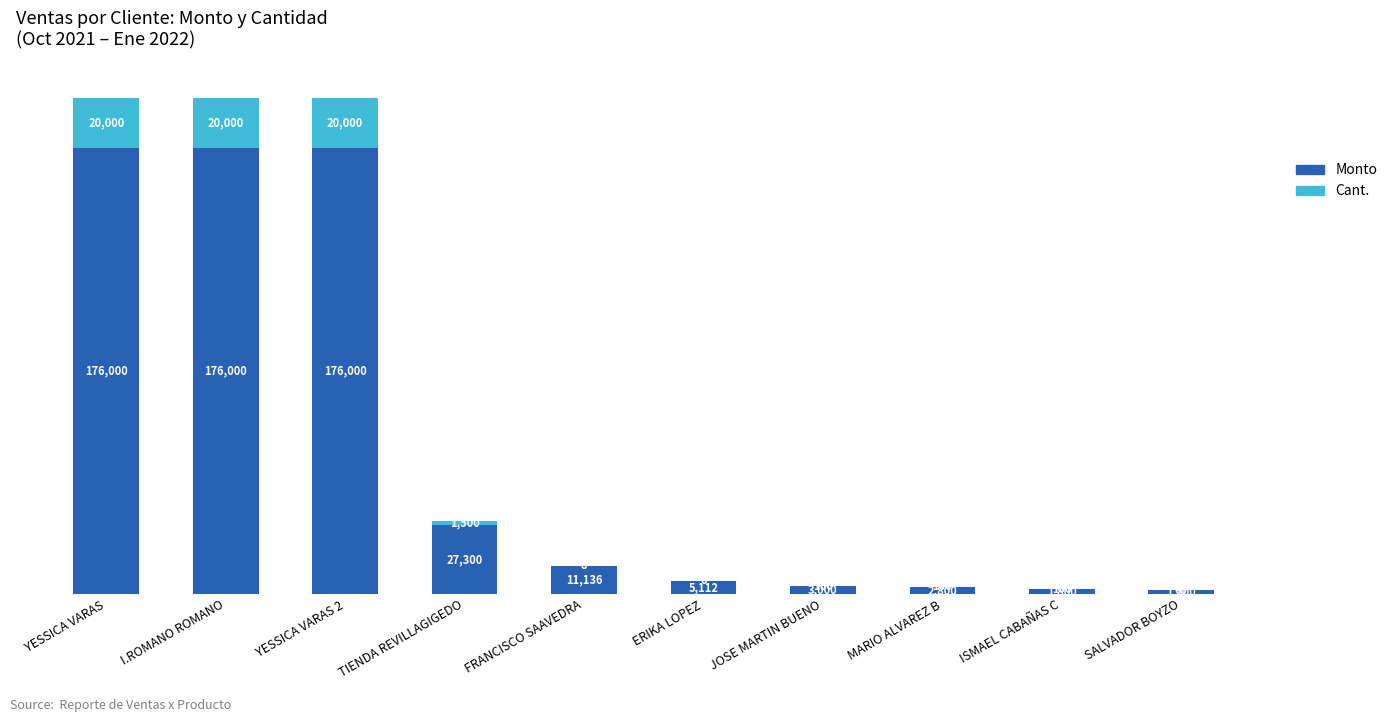

At which label is Monto closest to 88750?

TIENDA REVILLAGIGEDO